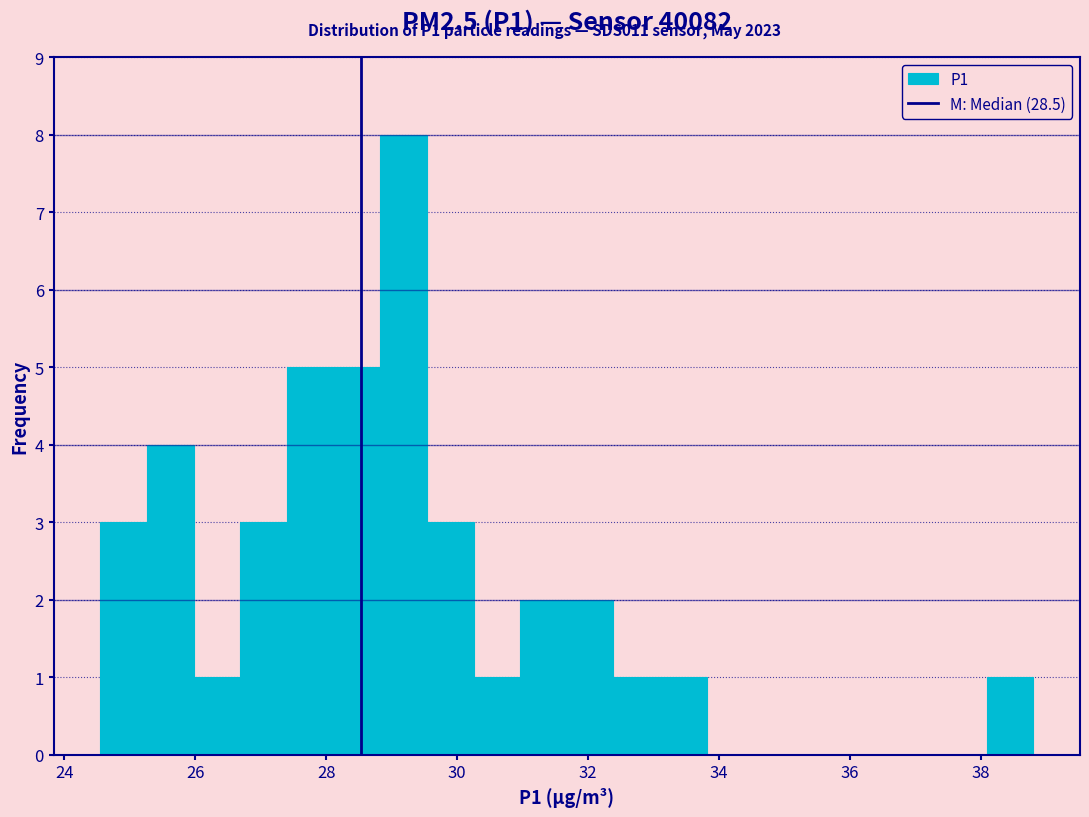

Read against the x-axis, roughly where is the centre of the tallest bar?

29.2